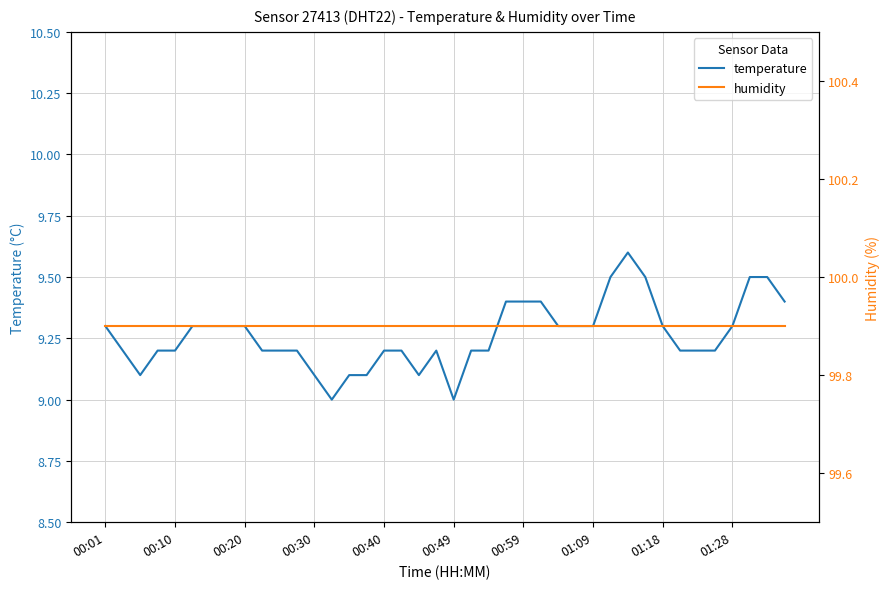

True or false: temperature and humidity intersect in this chart.

False